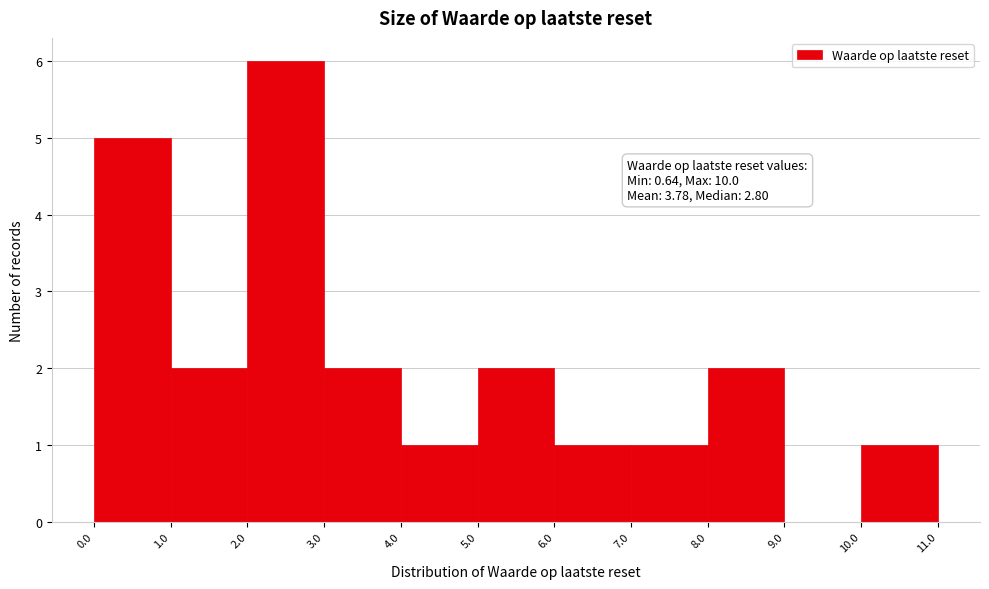

Over which range of the x-axis is the bar tallest?

2.0 to 3.0